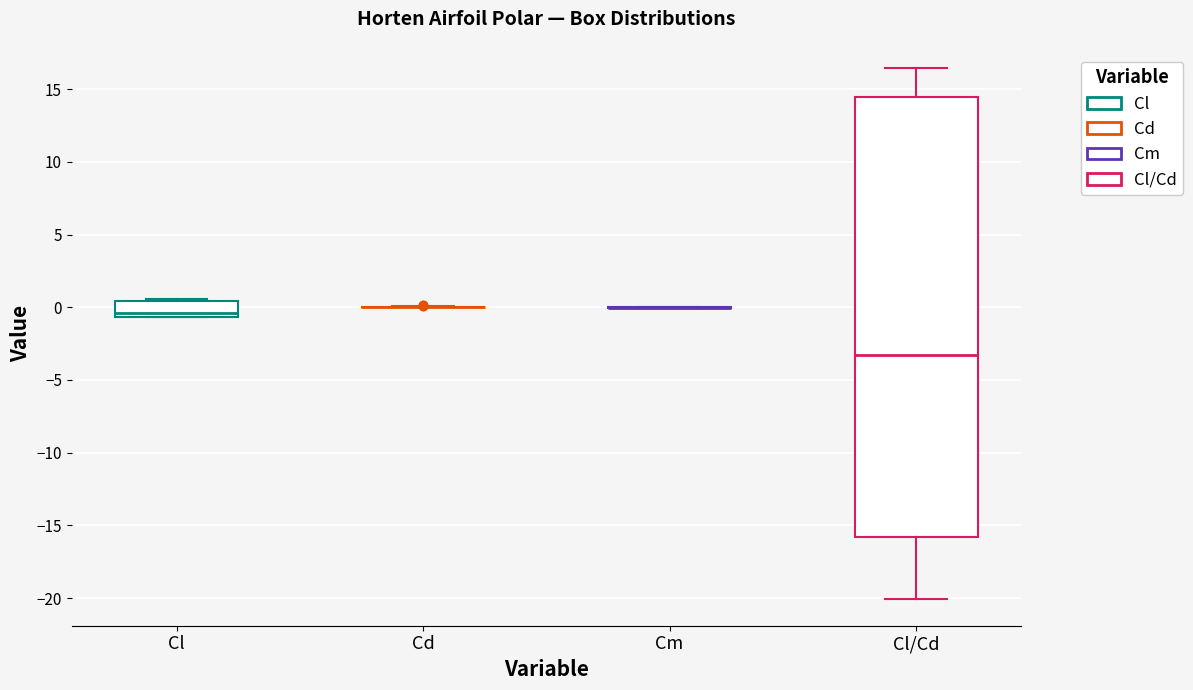

Reading left to right, read every box against the y-axis: the position of its median line, the range the box covers, and the ends of its whiskers. The values are not printed on the chart, so give them approximately, as read against the axis.

Cl: median -0.5 (just above the box's lower edge), box -0.5 to 0.5, whiskers -0.5 to 0.5
Cd: box collapsed to a line at 0.0, whiskers 0.0 to 0.0
Cm: box collapsed to a line at 0.0, whiskers 0.0 to 0.0
Cl/Cd: median -3.5, box -16.0 to 14.5, whiskers -20.0 to 16.5